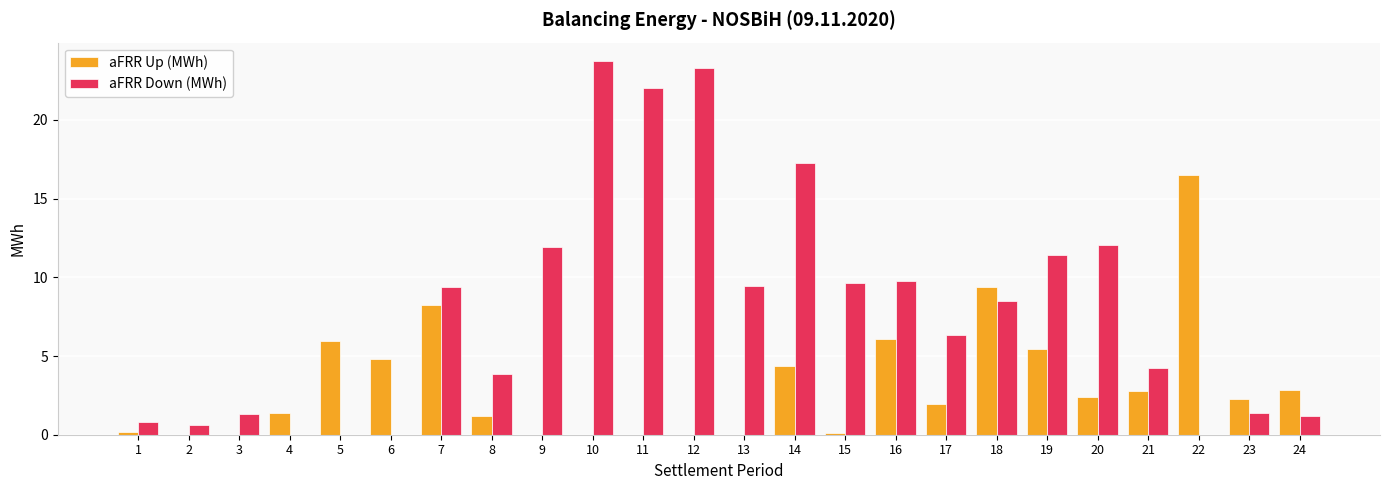

Which series has the widest spread of values?

aFRR Down (MWh)